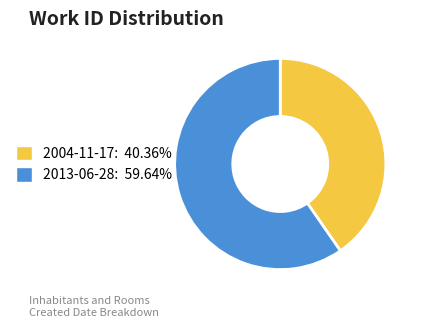

Is the sum of 2004-11-17: 40.36% and 2013-06-28: 59.64% greater than half?

Yes